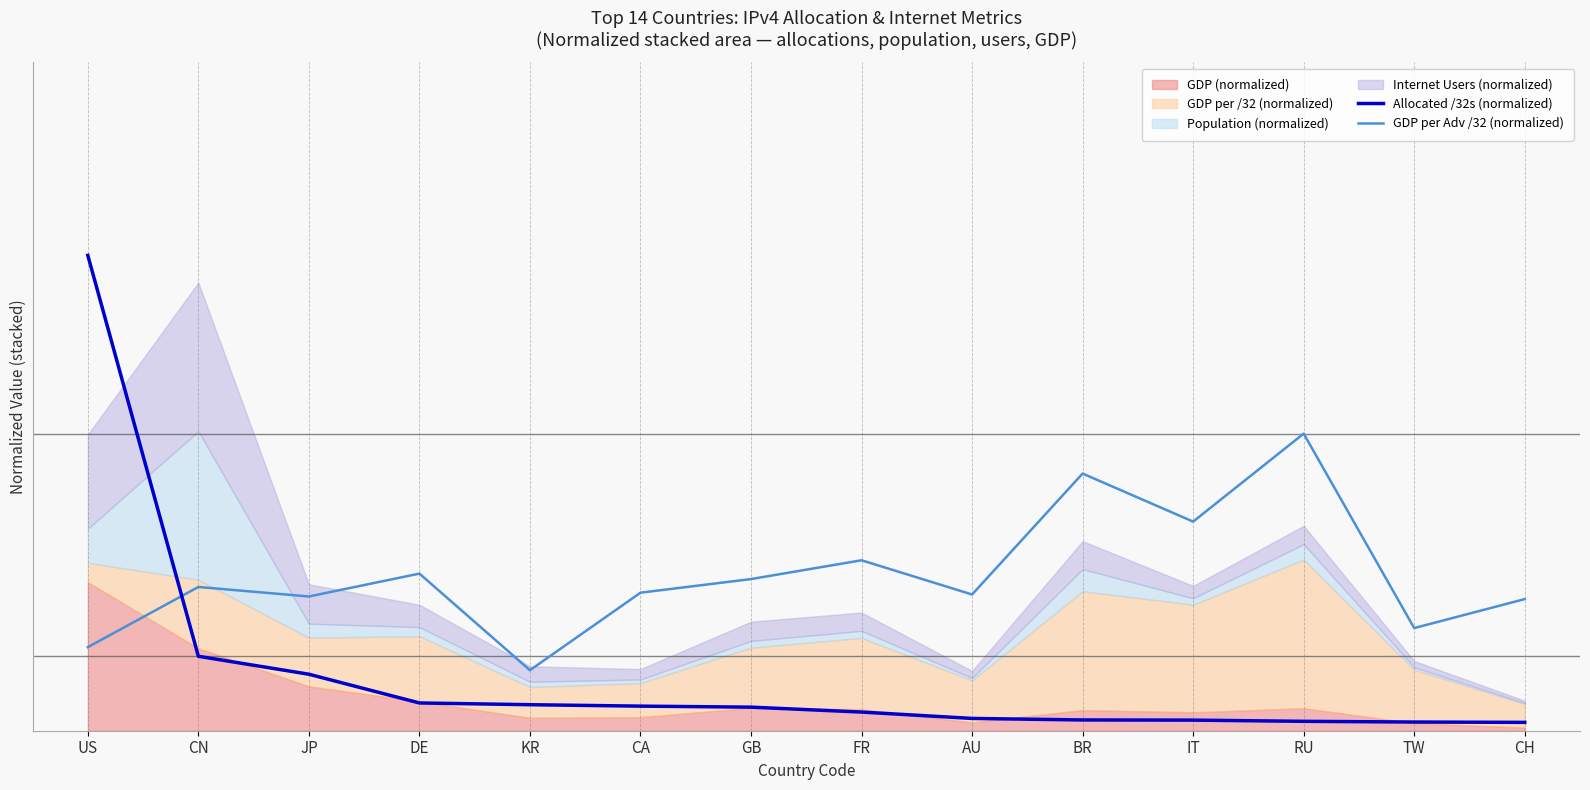

Is the value of Allocated /32s (normalized) at TW greater than the value of GDP per Adv /32 (normalized) at IT?

No